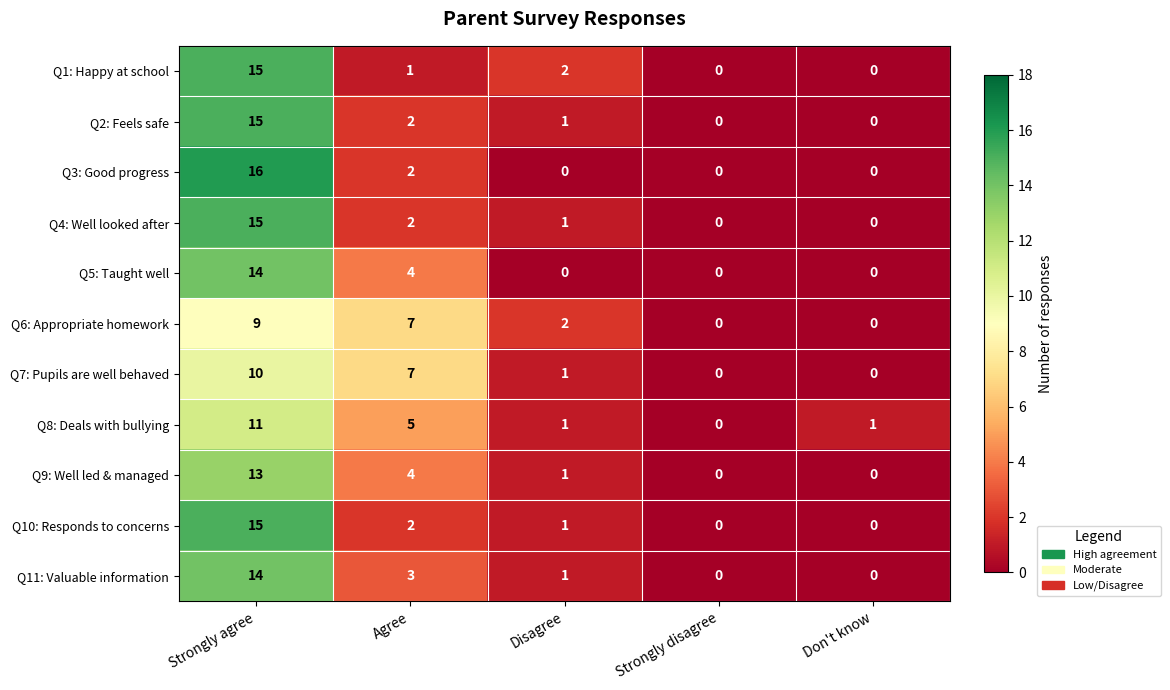

What is the total value across all series at Don't know?

1